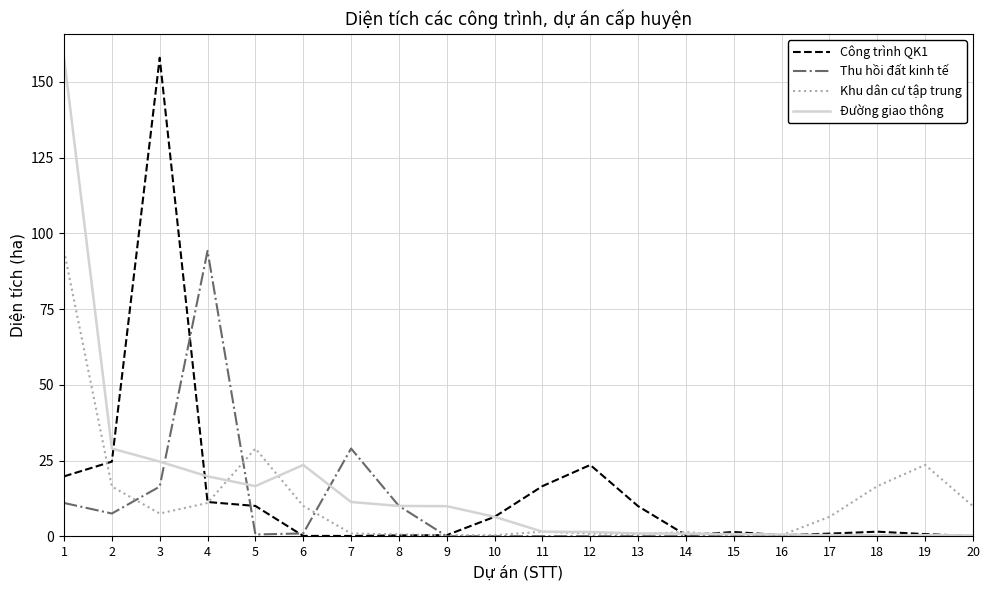

The value of Công trình QK1 at 17 is 0.9. True or false?

True